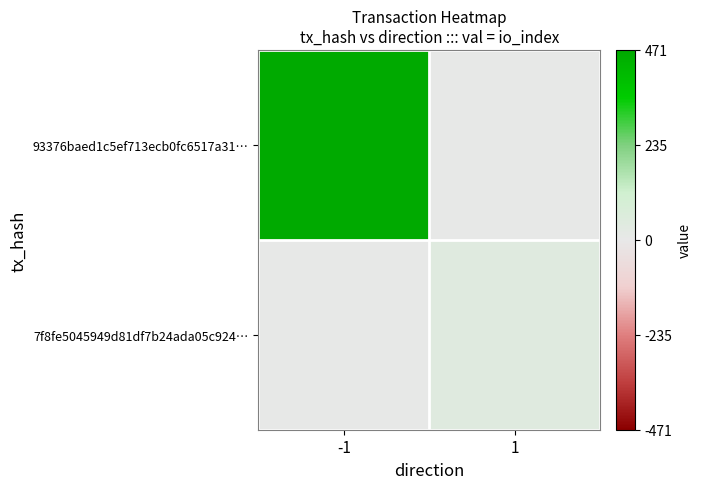

Which series has the largest range (max minus min)?

93376baed1c5ef713ecb0fc6517a31…